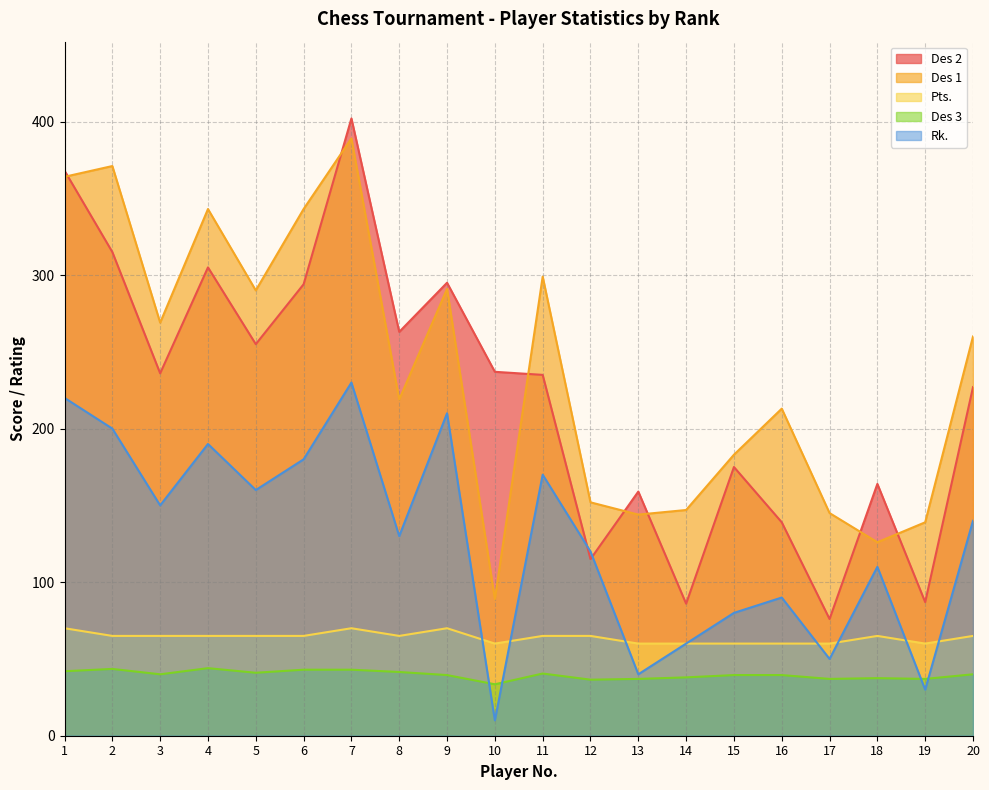

How many times do Rk. and Des 2 cross each other?

2